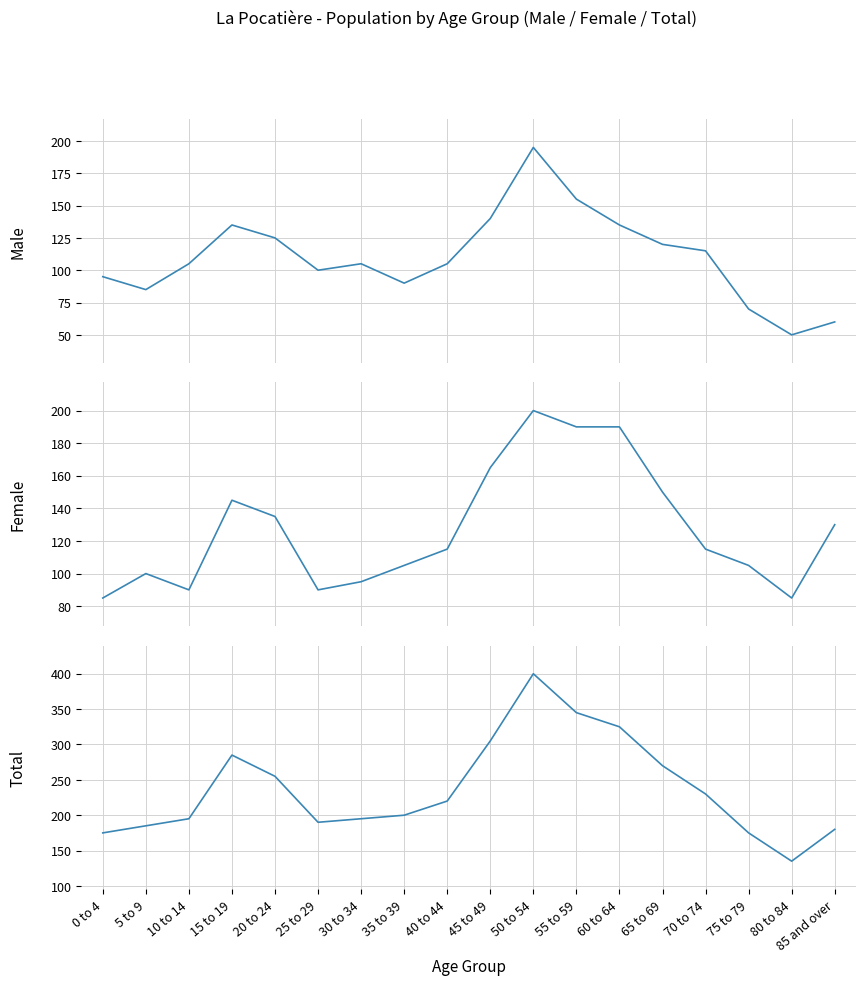

How many lines are shown in the chart?

3